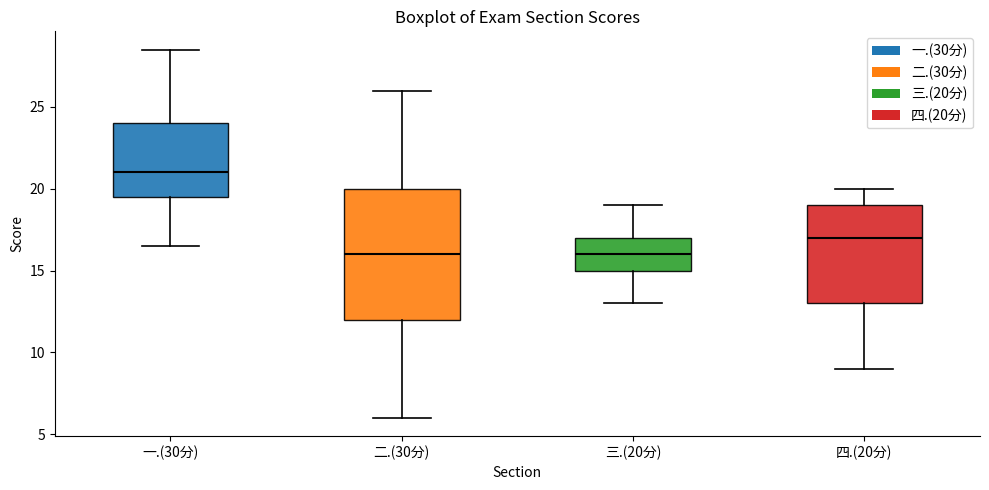

Reading left to right, read every box against the y-axis: the position of its median line, the range the box covers, and the ends of its whiskers. The values are not printed on the chart, so give them approximately, as read against the axis.

一.(30分): median 21.0, box 19.5 to 24.0, whiskers 16.5 to 28.5
二.(30分): median 16.0, box 12.0 to 20.0, whiskers 6.0 to 26.0
三.(20分): median 16.0, box 15.0 to 17.0, whiskers 13.0 to 19.0
四.(20分): median 17.0, box 13.0 to 19.0, whiskers 9.0 to 20.0